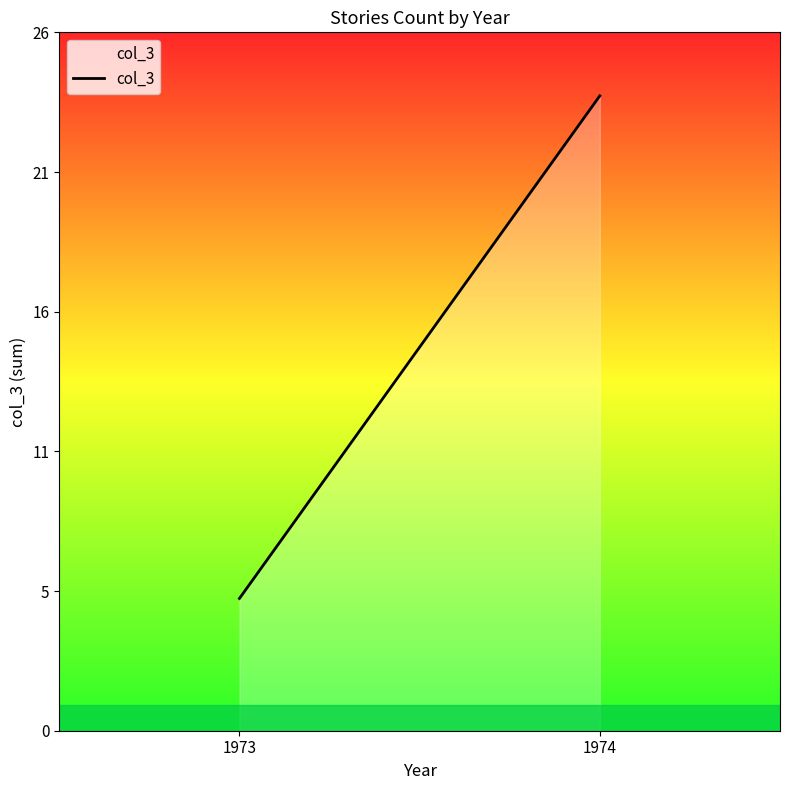

Rank the categories by value from lowest to highest.

1973, 1974